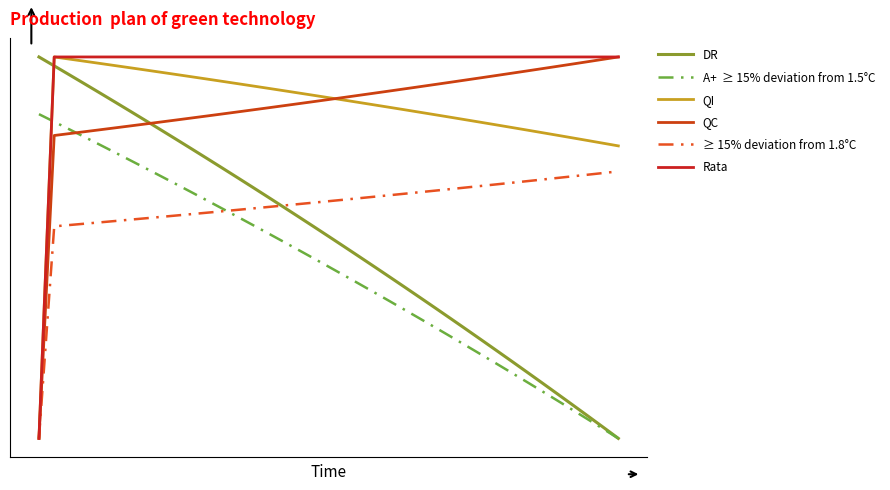

Is this an area chart (filled region under the line)?

No